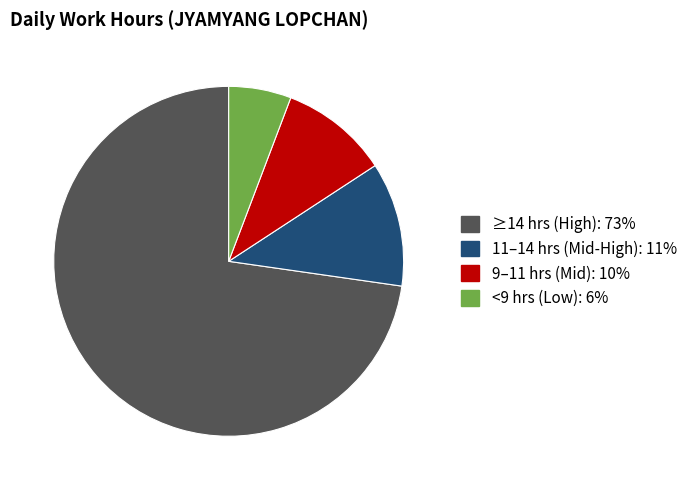

How many segments does this pie chart have?

4